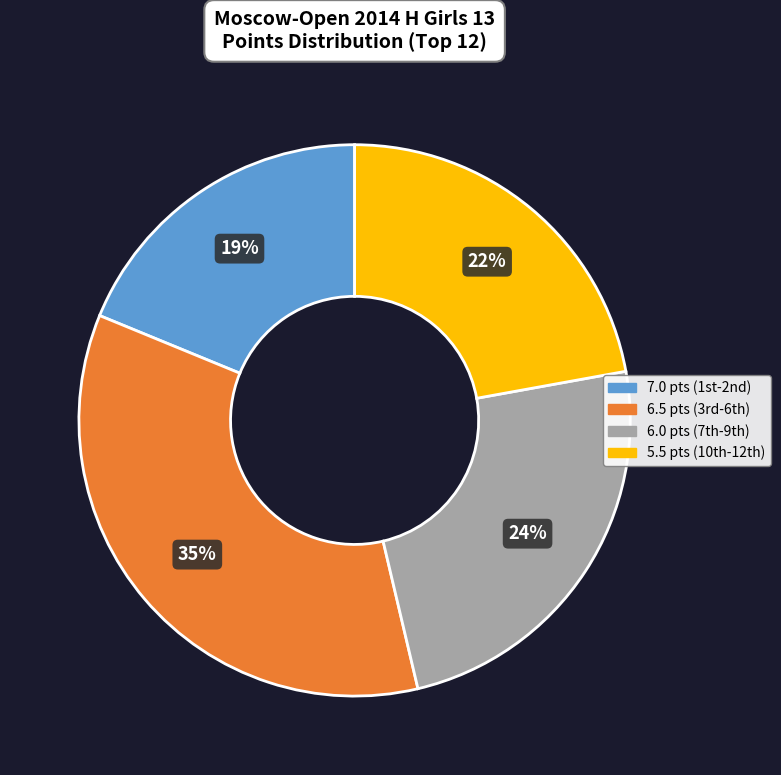

How many slices are in this pie chart?

4